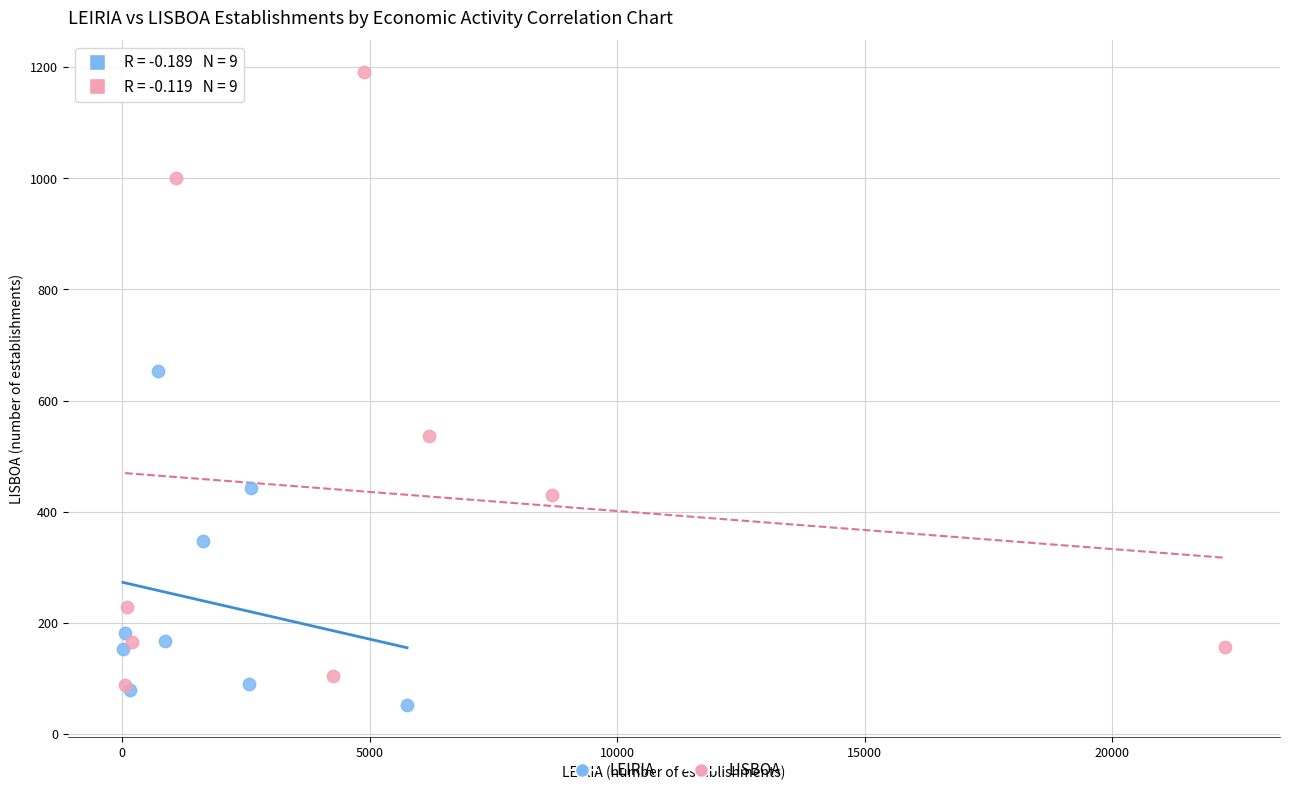

Which series reaches the maximum Y coordinate?

LISBOA